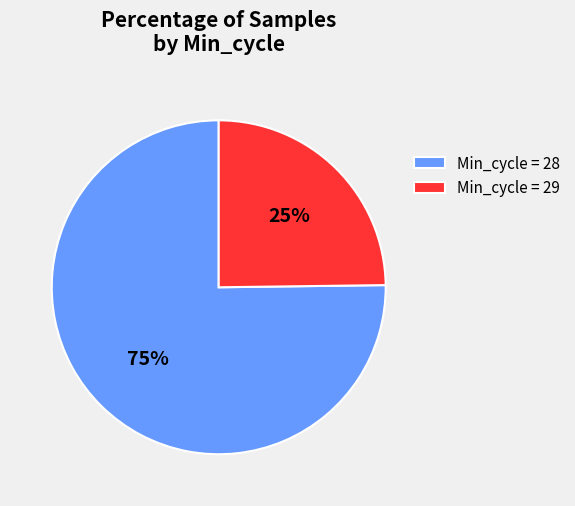

To the nearest percent, what is the average slice percentage?

50%